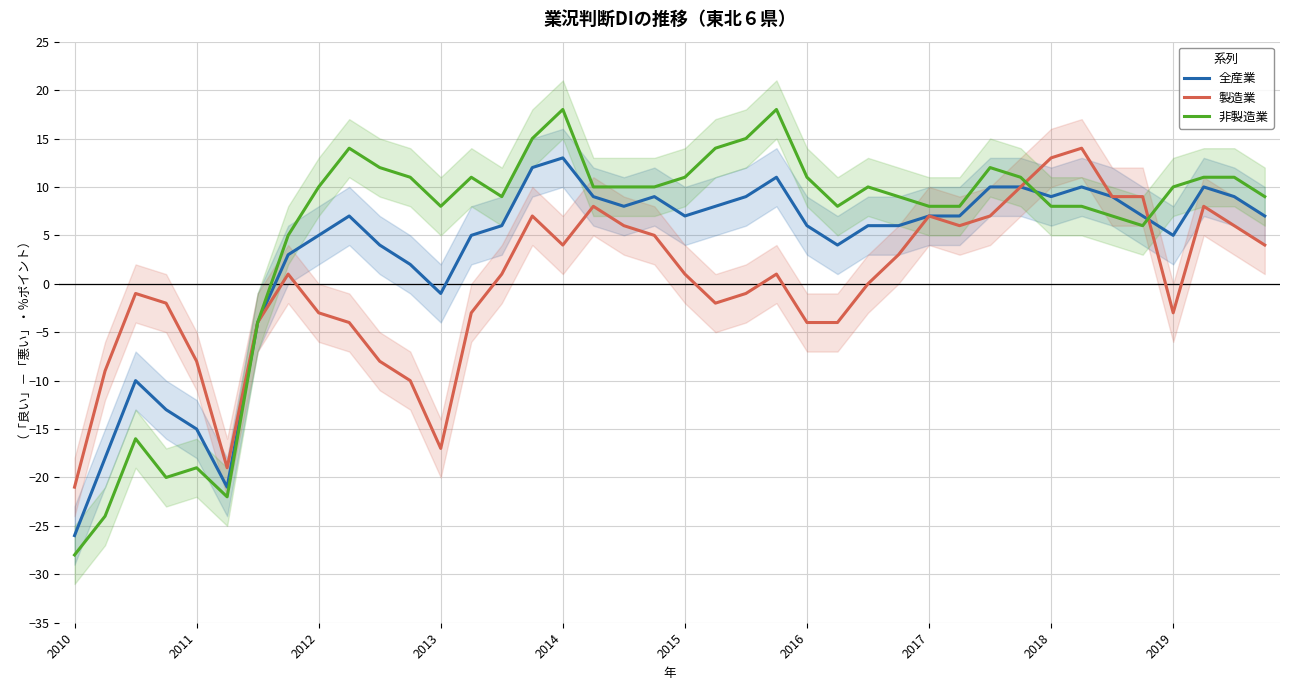

What is the minimum value for 全産業?

-26